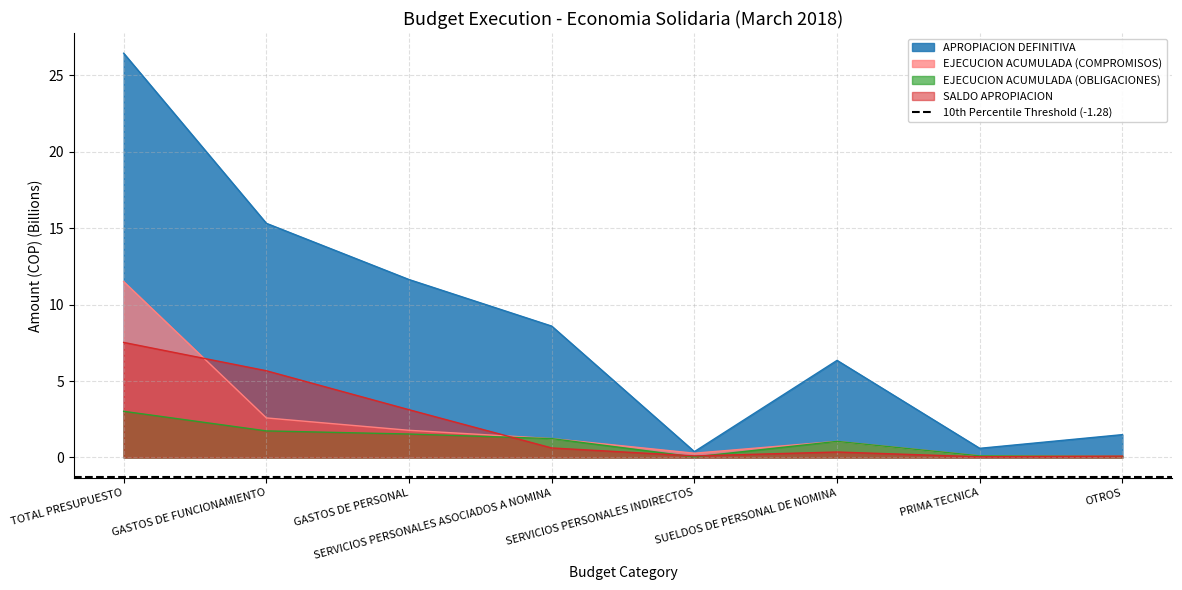

True or false: EJECUCION ACUMULADA (COMPROMISOS) has a value of 1.2 at SERVICIOS PERSONALES ASOCIADOS A NOMINA.

True